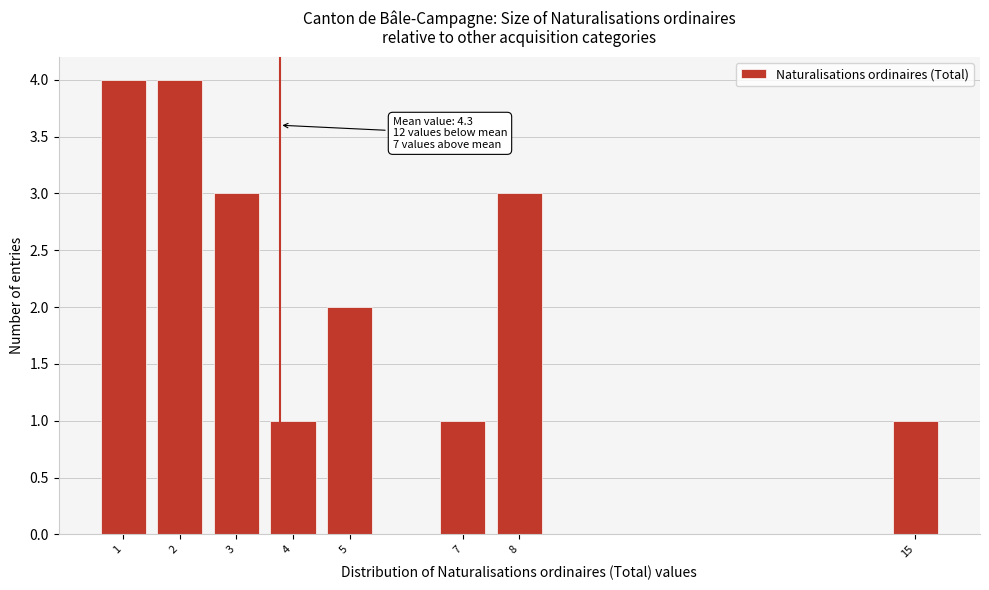

Reading right to left, what are all the values shown in this chart?

15=1	8=3	7=1	5=2	4=1	3=3	2=4	1=4